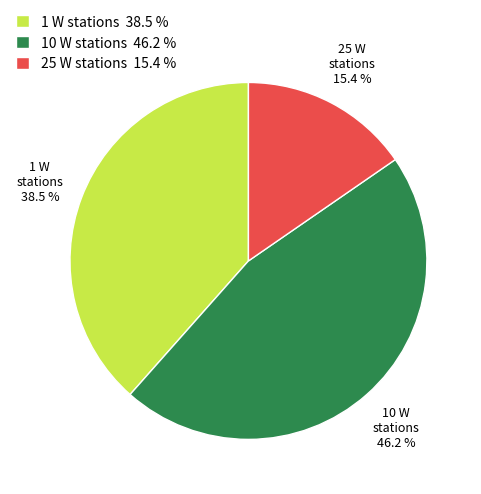

Approximately how many times larger is the value at 25 W stations 15.4 % compared to 1 W stations 38.5 %?

0.4